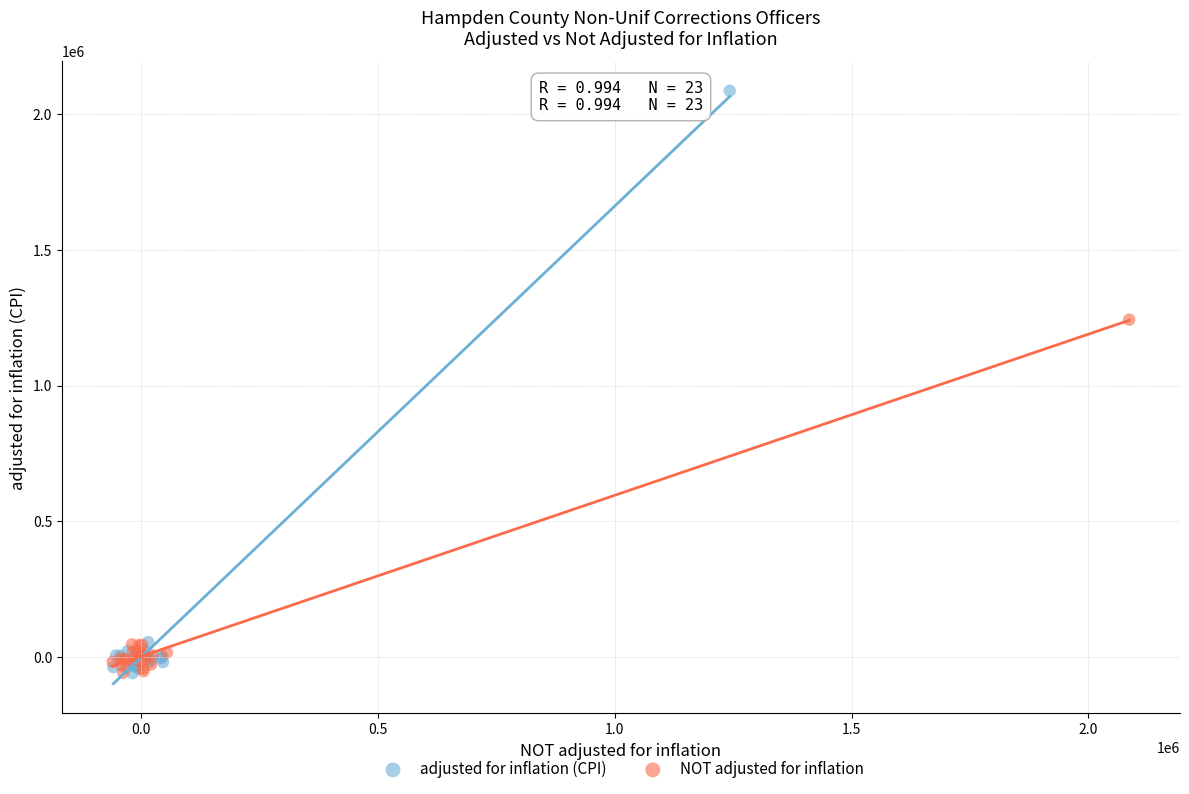

What are all the series names shown in the legend?

adjusted for inflation (CPI), NOT adjusted for inflation